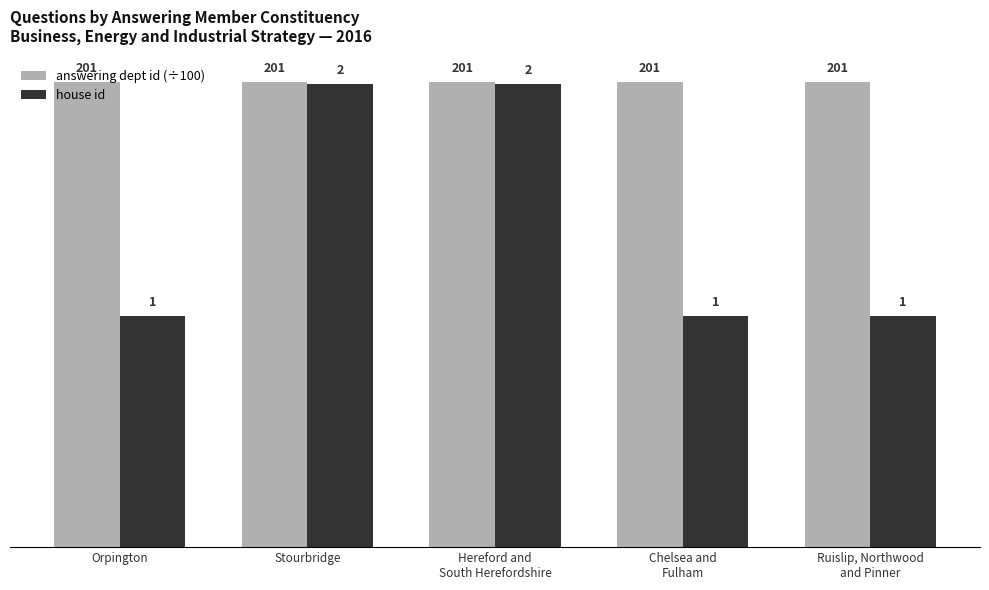

What is the difference between the maximum and minimum values in the house id series?

1.0